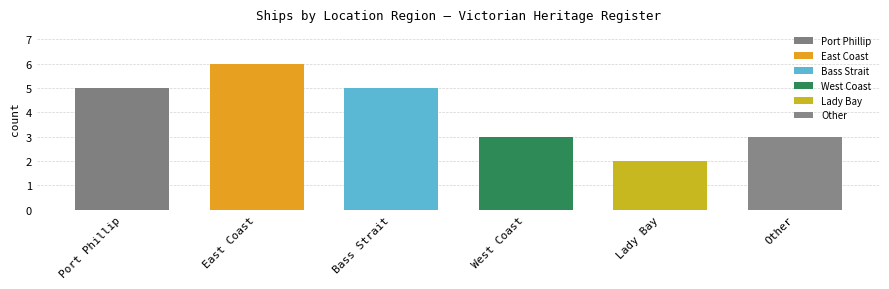

Reading left to right, extract all data points from this chart.

5	6	5	3	2	3